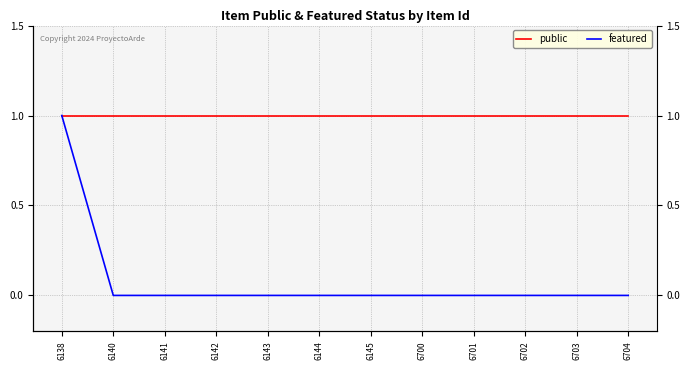

Reading right to left, extract all data points from this chart.

public: 6704=1	6703=1	6702=1	6701=1	6700=1	6145=1	6144=1	6143=1	6142=1	6141=1	6140=1	6138=1
featured: 6704=0	6703=0	6702=0	6701=0	6700=0	6145=0	6144=0	6143=0	6142=0	6141=0	6140=0	6138=1